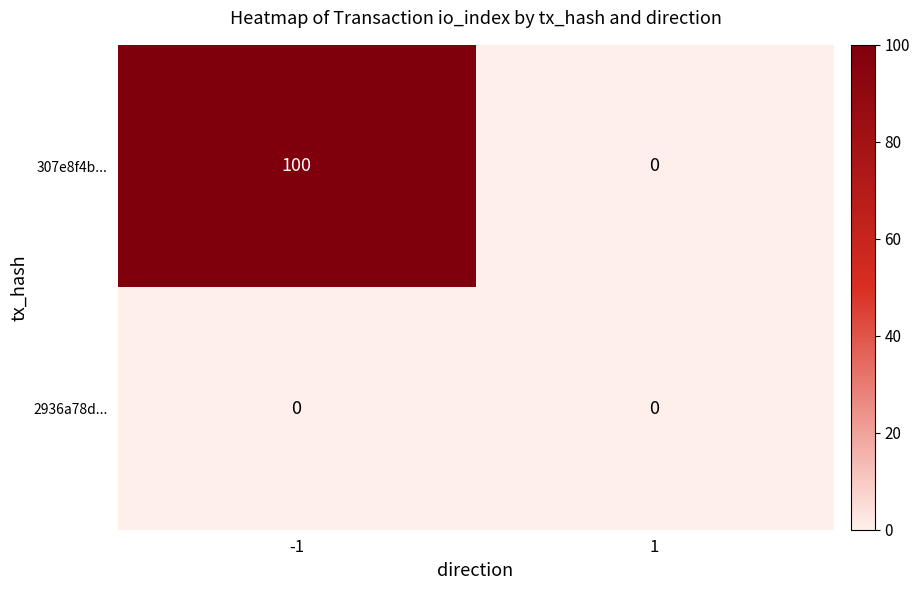

What is the difference between the maximum and minimum values in the 307e8f4b... series?

100